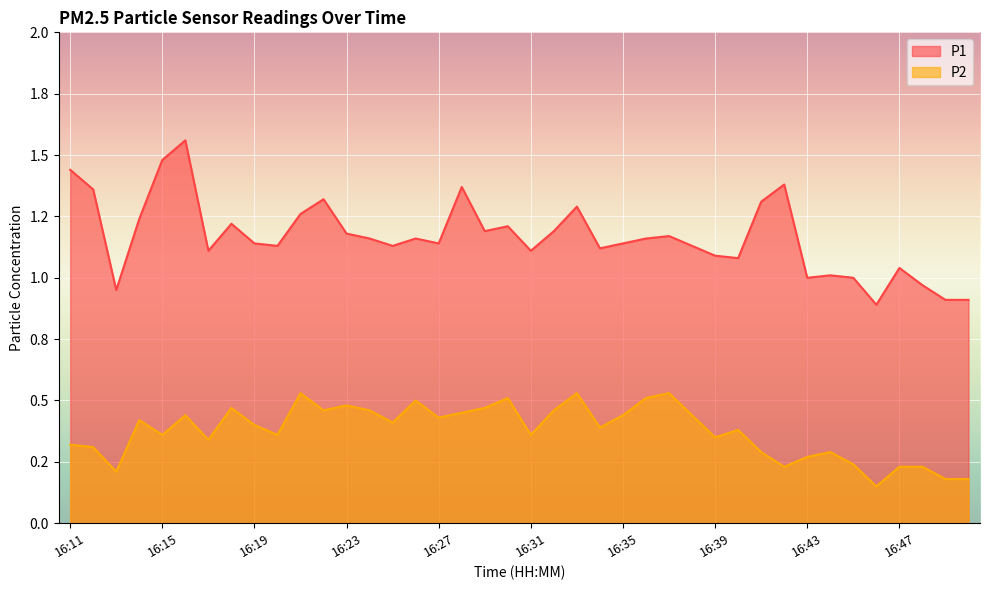

How many data points in P1 are less than 1?

5